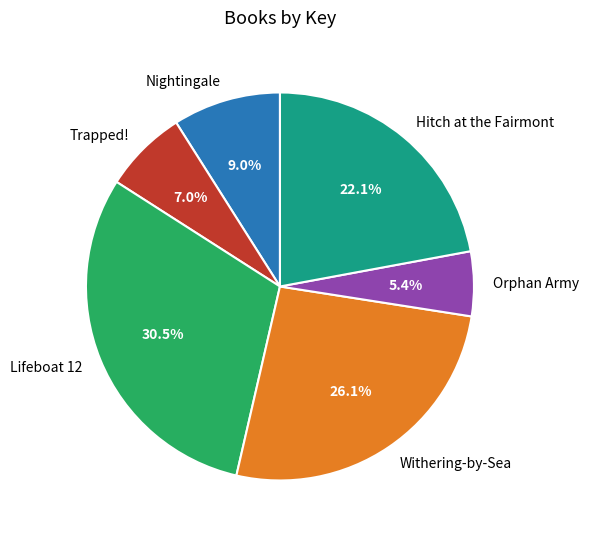

Is there a majority slice in this chart?

No